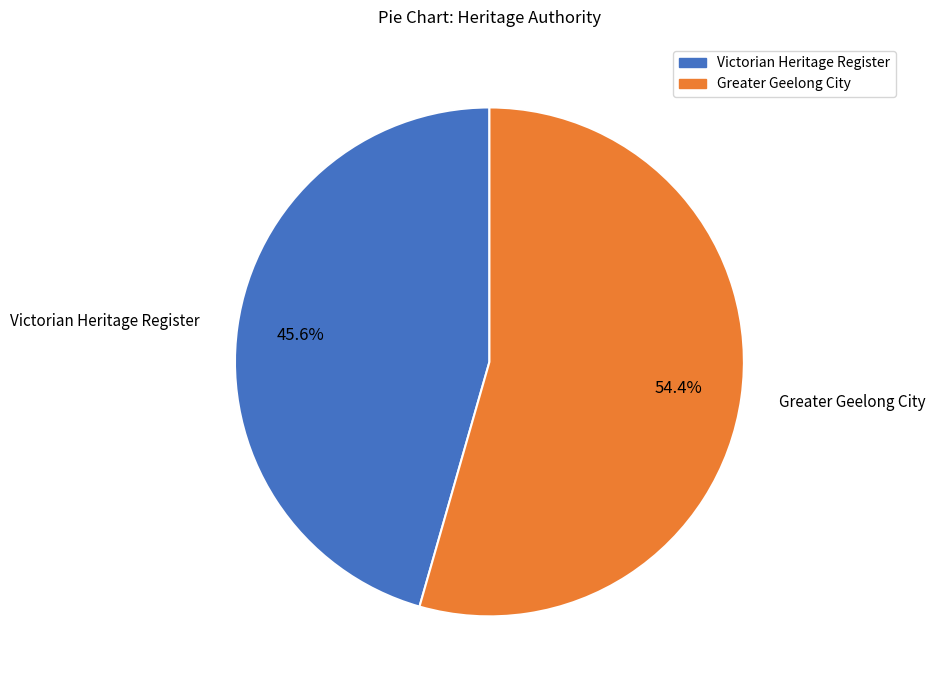

Is there a majority slice in this chart?

Yes